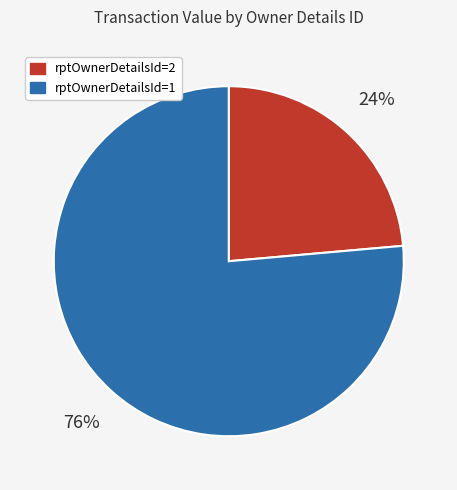

To the nearest percent, what is the average slice percentage?

50%